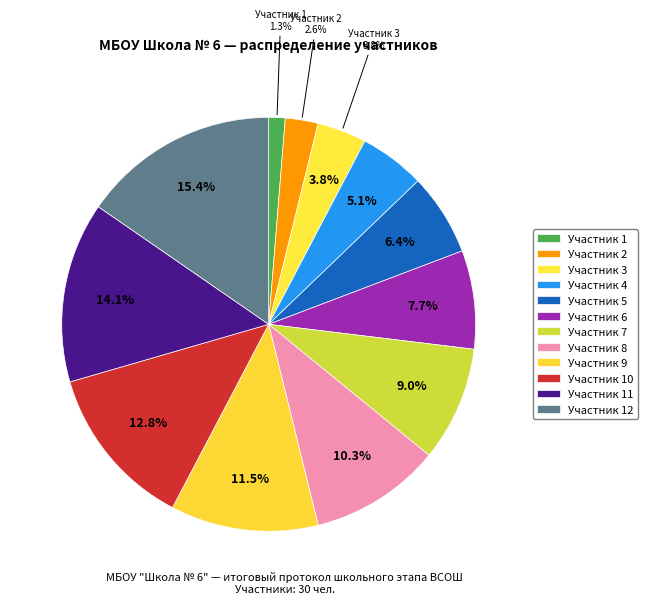

Which category has the smallest portion of the pie?

1